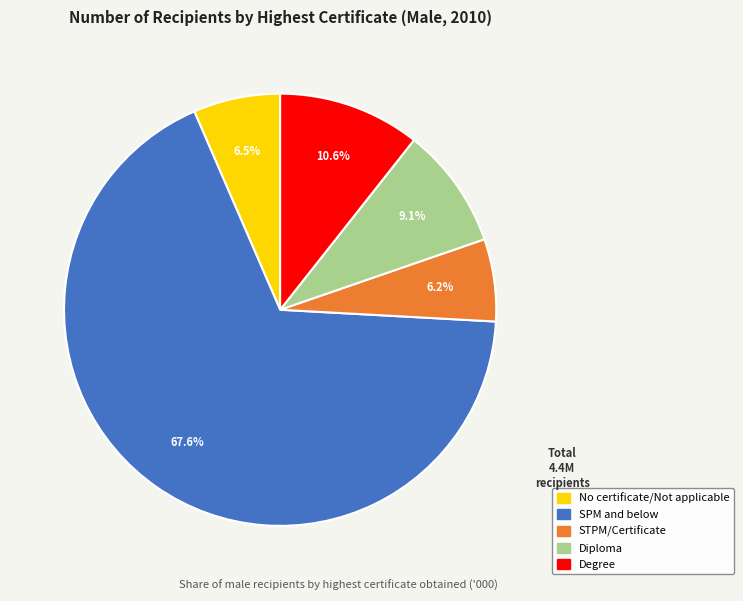

Approximately how many times larger is the value at Diploma compared to STPM/Certificate?

1.5